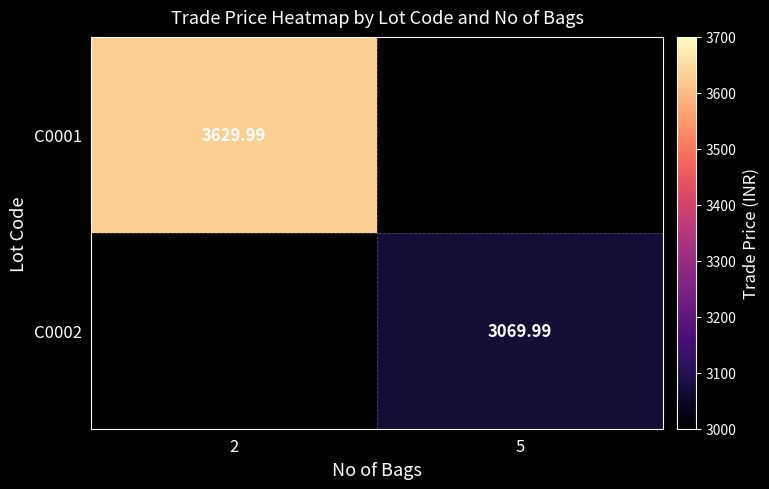

Is the value of C0002 at 5 greater than the value of C0001 at 2?

No